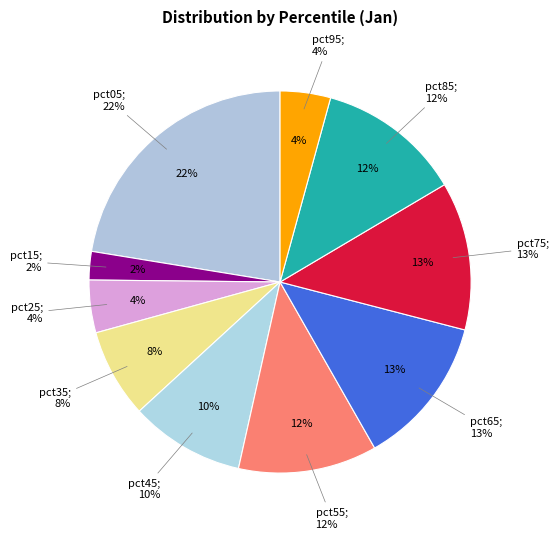

To the nearest percent, what portion does pct65 represent?

13%